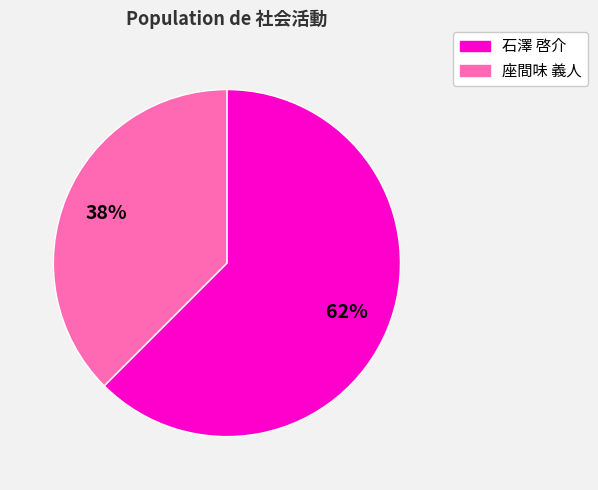

Is there a majority slice in this chart?

Yes